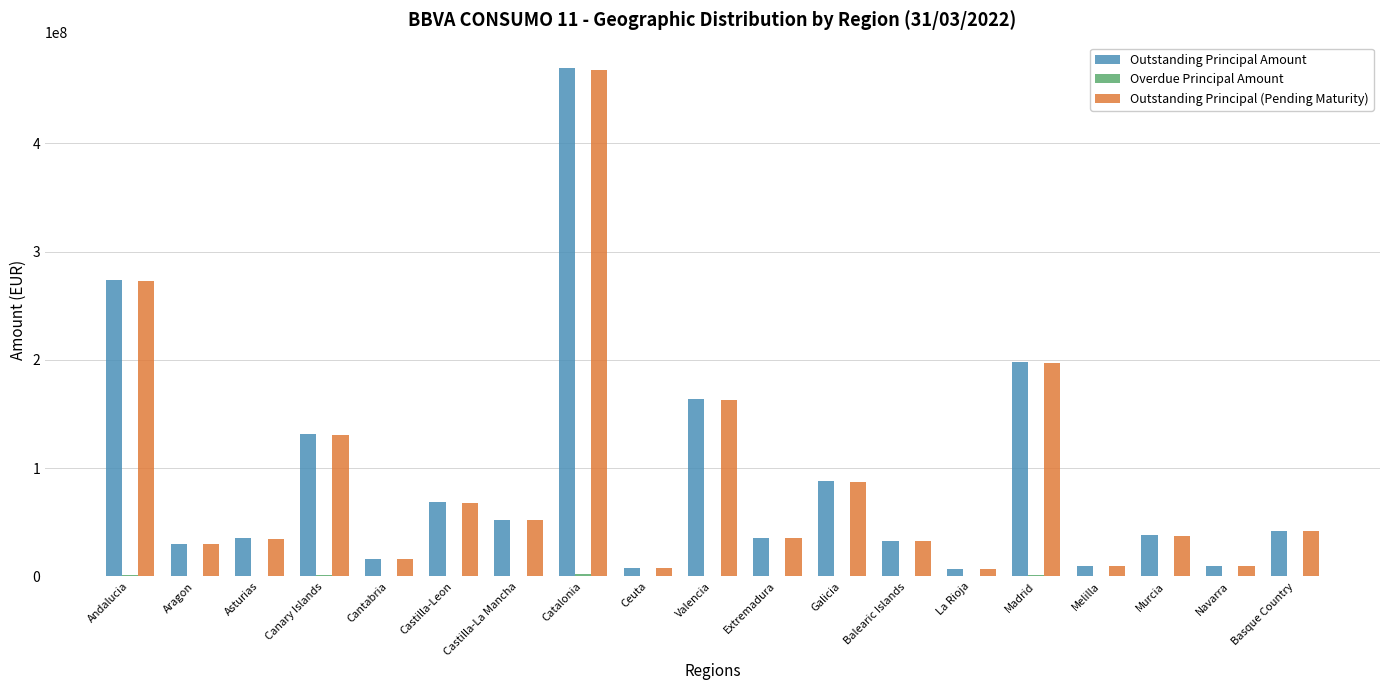

The value of Outstanding Principal (Pending Maturity) at Basque Country is 42123377.5. True or false?

True